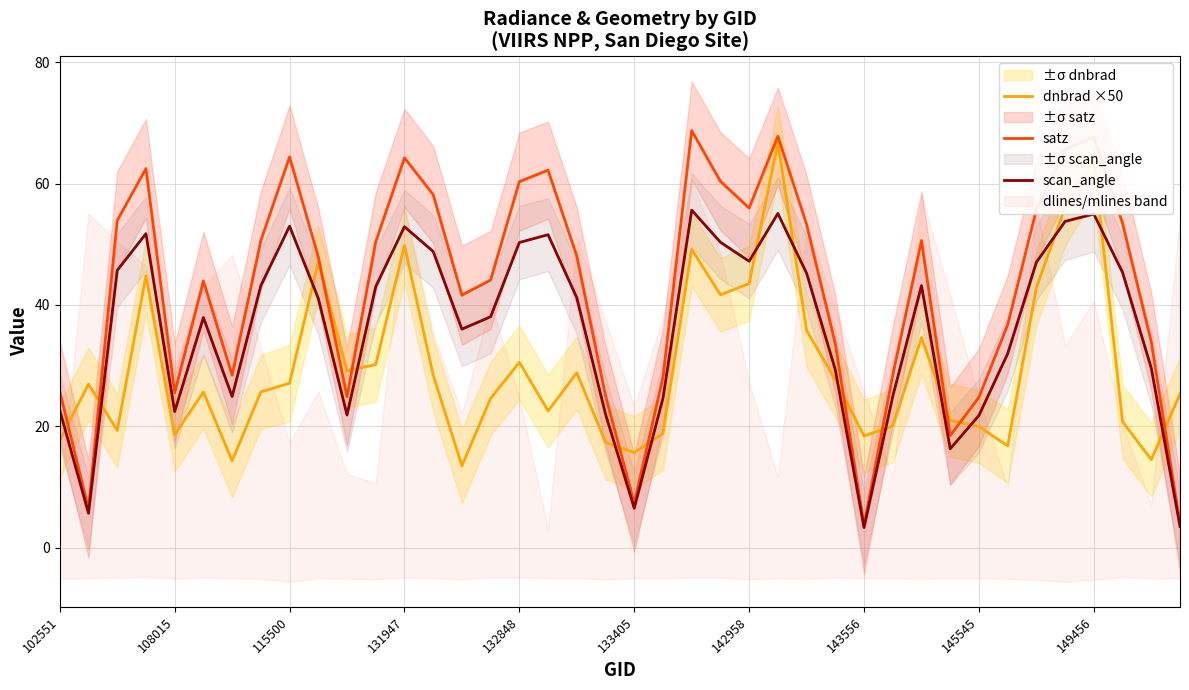

How many data points in dnbrad ×50 are less than 26?

20